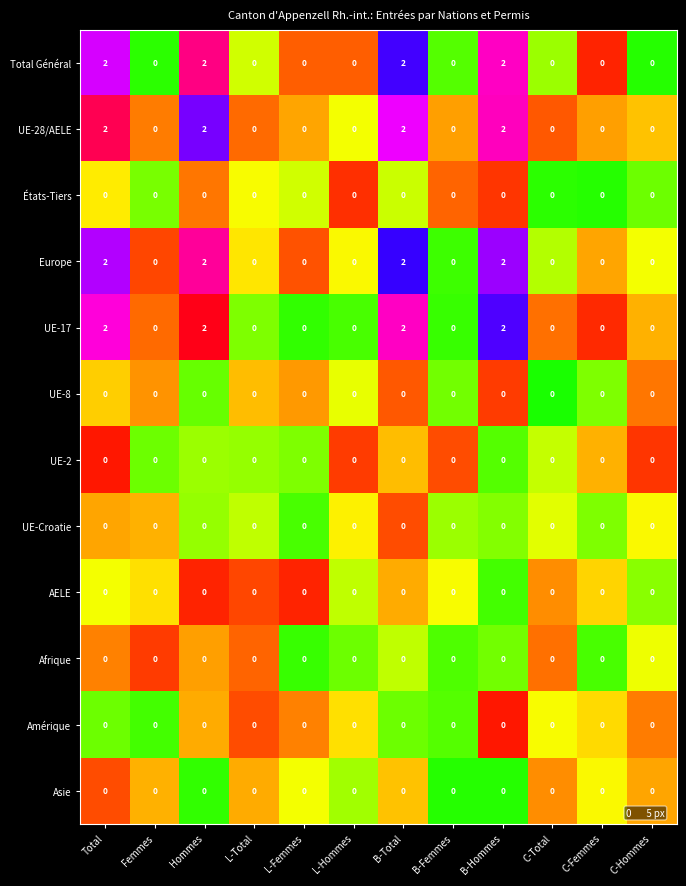

How many data points does each series have?

12